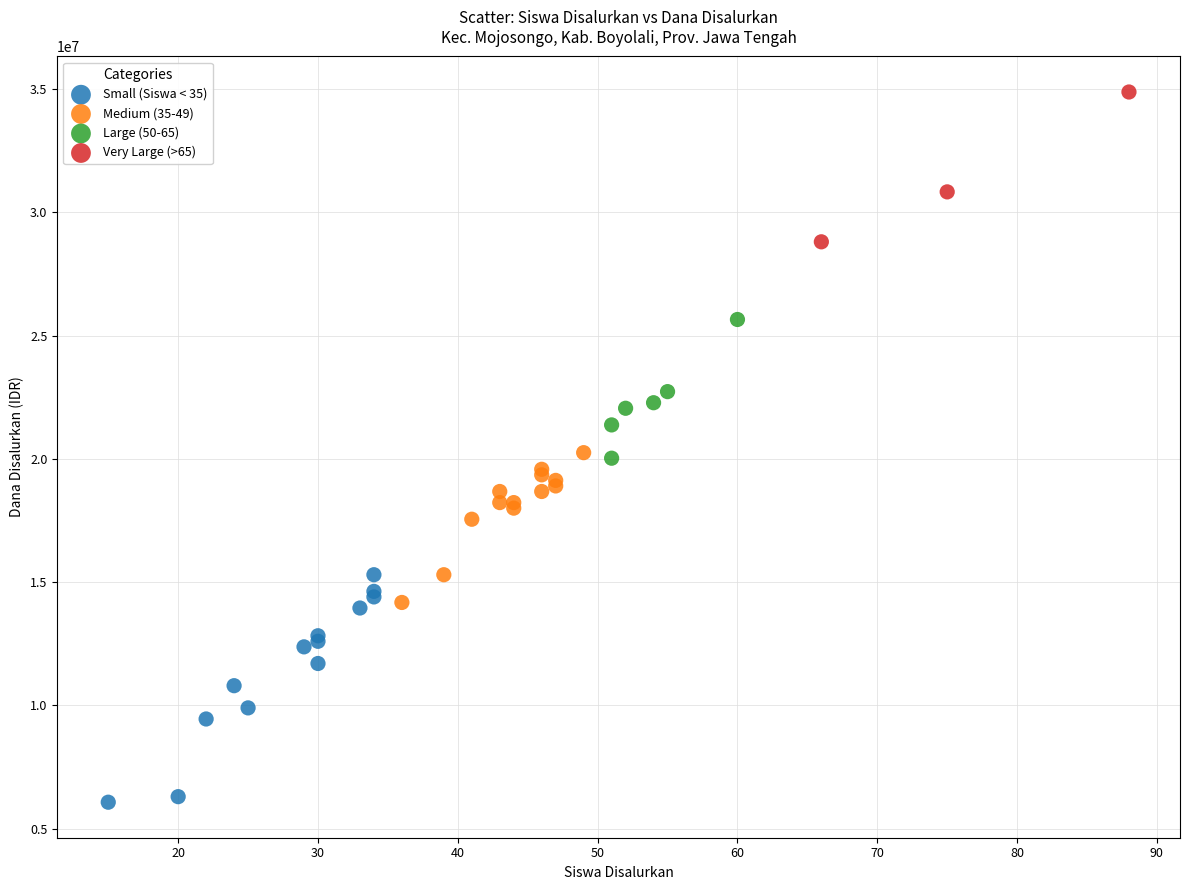

Which series has the largest Y range (max minus min)?

Small (Siswa < 35)